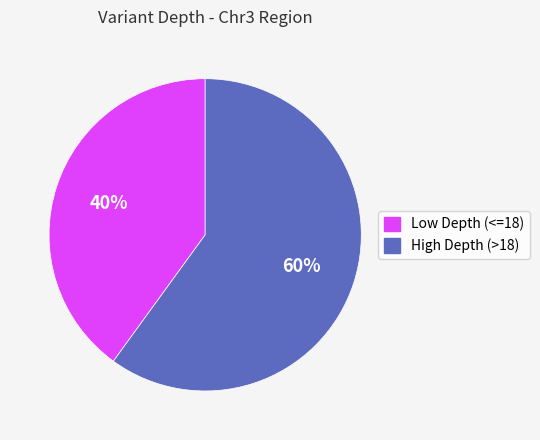

Approximately how many times larger is the value at Low Depth (<=18) compared to High Depth (>18)?

0.7